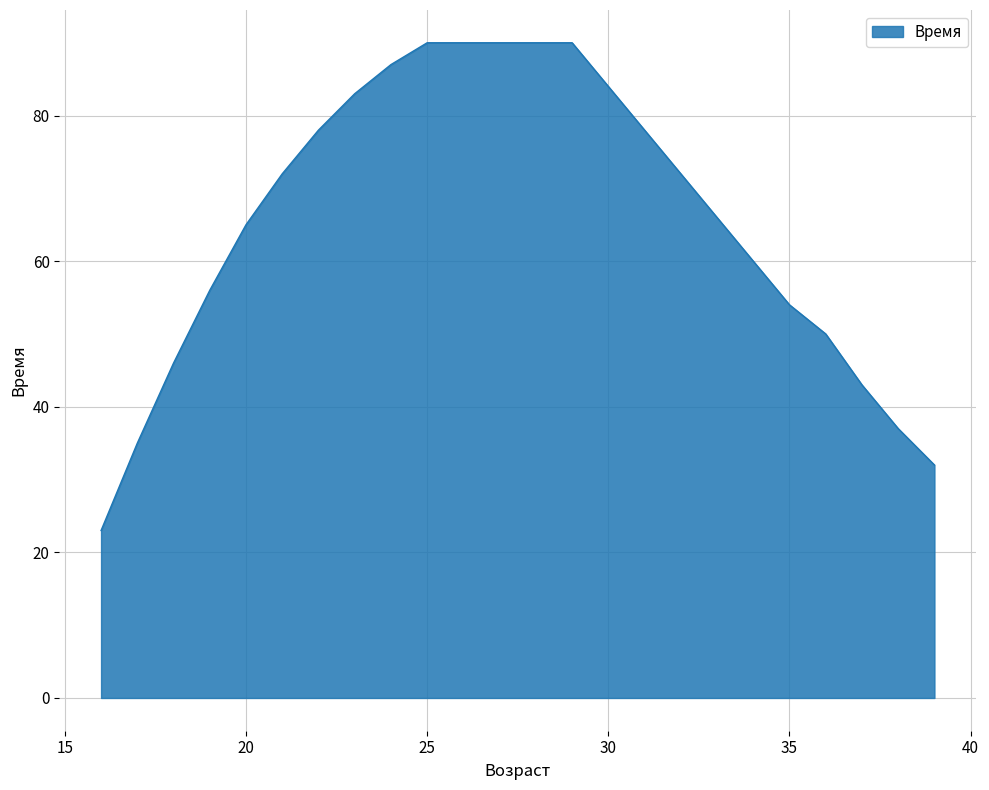

What is the smallest value displayed?

23